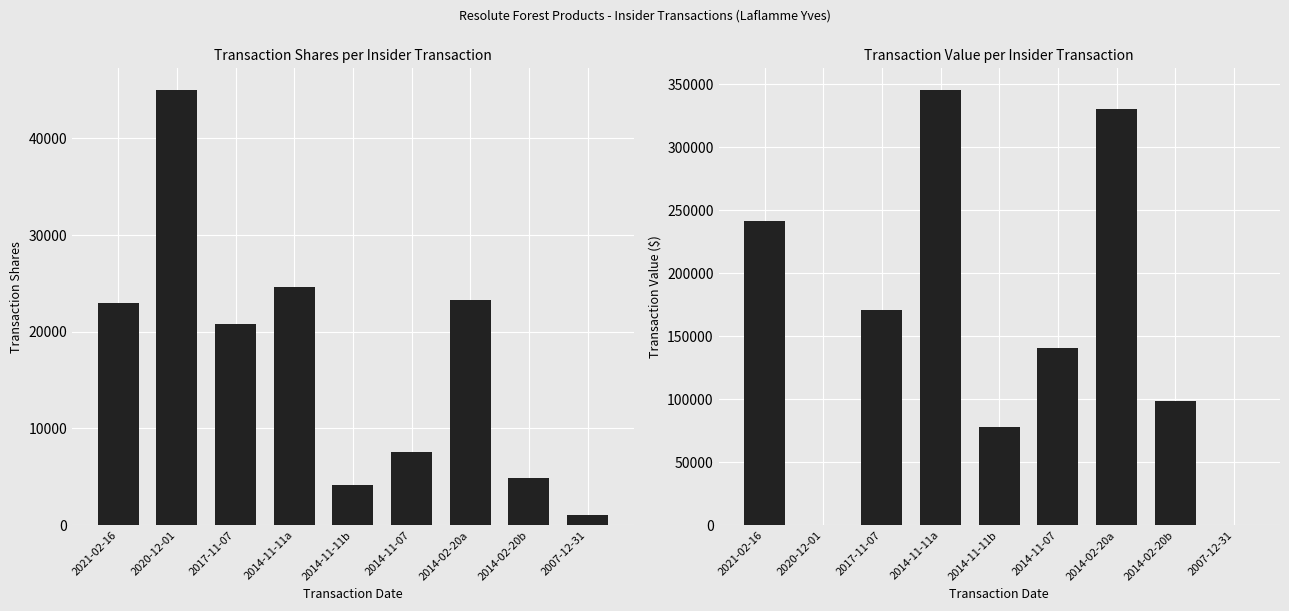

Is it true that transactionShares equals 32893 at 2021-02-16?

False